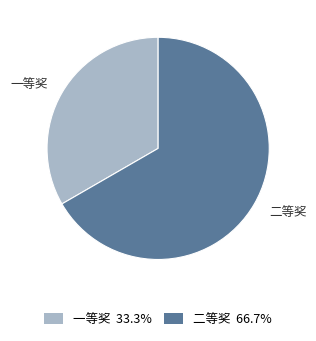

What is the ratio of the value at 一等奖 33.3% to the value at 二等奖 66.7%?

0.5